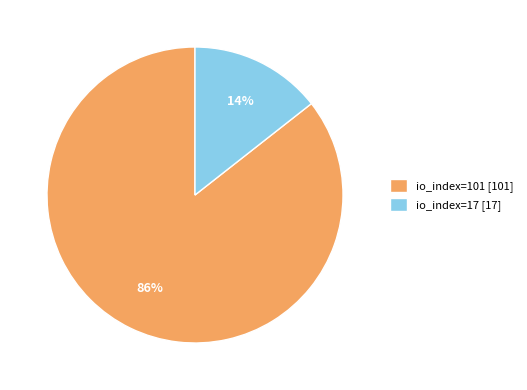

Does io_index=101 represent more than half of the total?

Yes